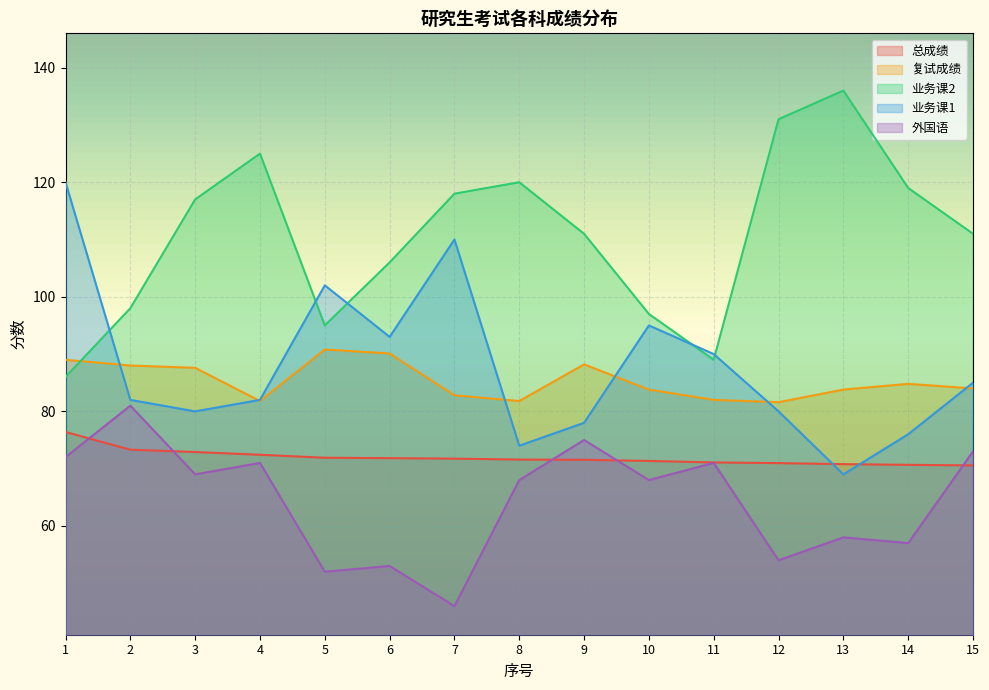

Reading left to right, transcribe all the data shown in this chart.

总成绩: 1=76.4	2=73.3	3=72.9	4=72.4	5=71.9	6=71.8	7=71.7	8=71.6	9=71.5	10=71.3	11=71.1	12=71.0	13=70.8	14=70.7	15=70.6
复试成绩: 1=89.0	2=88.0	3=87.6	4=81.8	5=90.8	6=90.1	7=82.8	8=81.8	9=88.2	10=83.8	11=82.0	12=81.6	13=83.8	14=84.8	15=84.0
业务课2: 1=86.0	2=98.0	3=117.0	4=125.0	5=95.0	6=106.0	7=118.0	8=120.0	9=111.0	10=97.0	11=89.0	12=131.0	13=136.0	14=119.0	15=111.0
业务课1: 1=120.0	2=82.0	3=80.0	4=82.0	5=102.0	6=93.0	7=110.0	8=74.0	9=78.0	10=95.0	11=90.0	12=80.0	13=69.0	14=76.0	15=85.0
外国语: 1=72.0	2=81.0	3=69.0	4=71.0	5=52.0	6=53.0	7=46.0	8=68.0	9=75.0	10=68.0	11=71.0	12=54.0	13=58.0	14=57.0	15=73.0